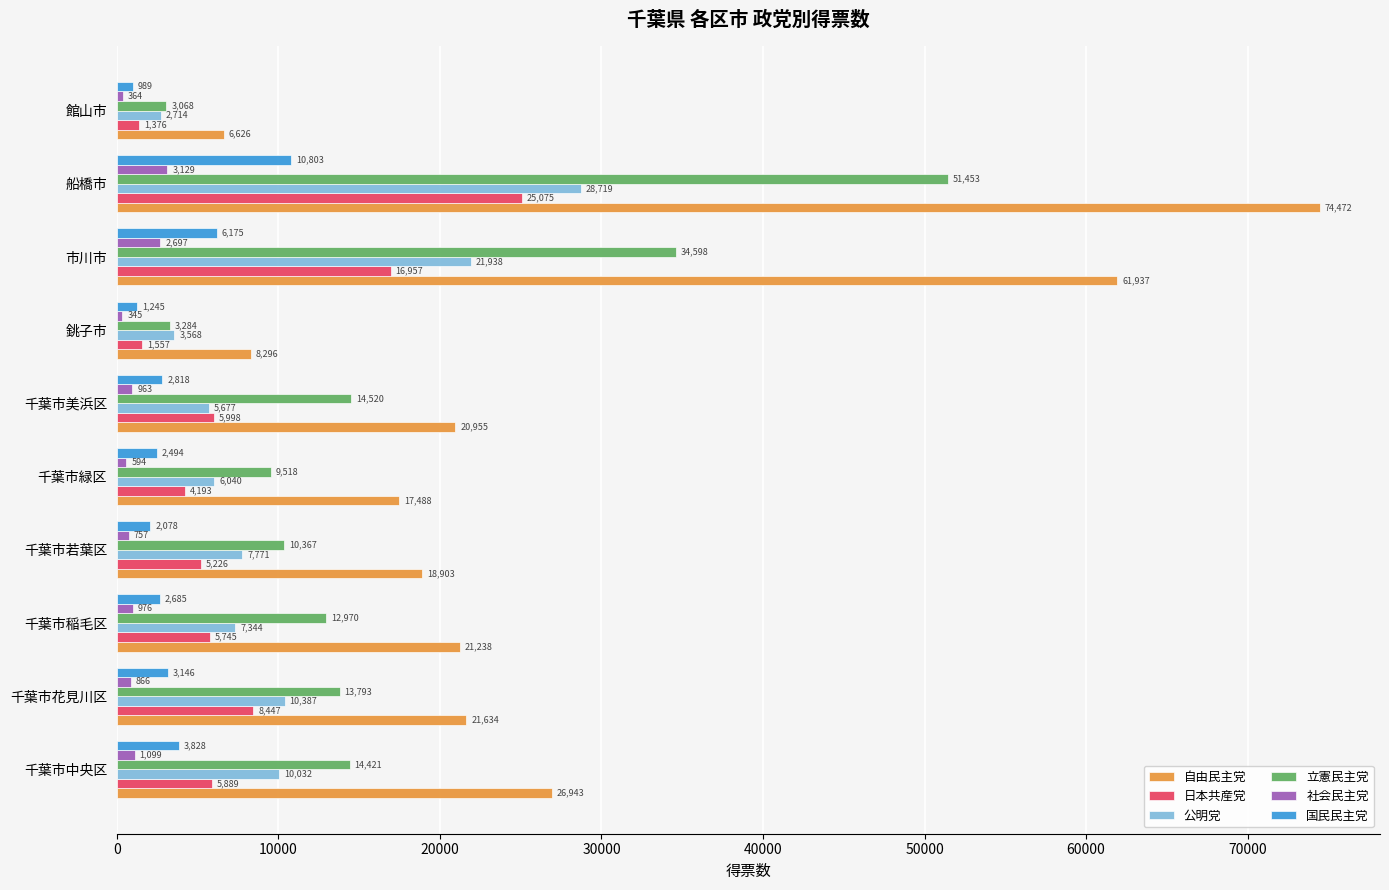

The 公明党 series shows 28718.6 at 船橋市. True or false?

True